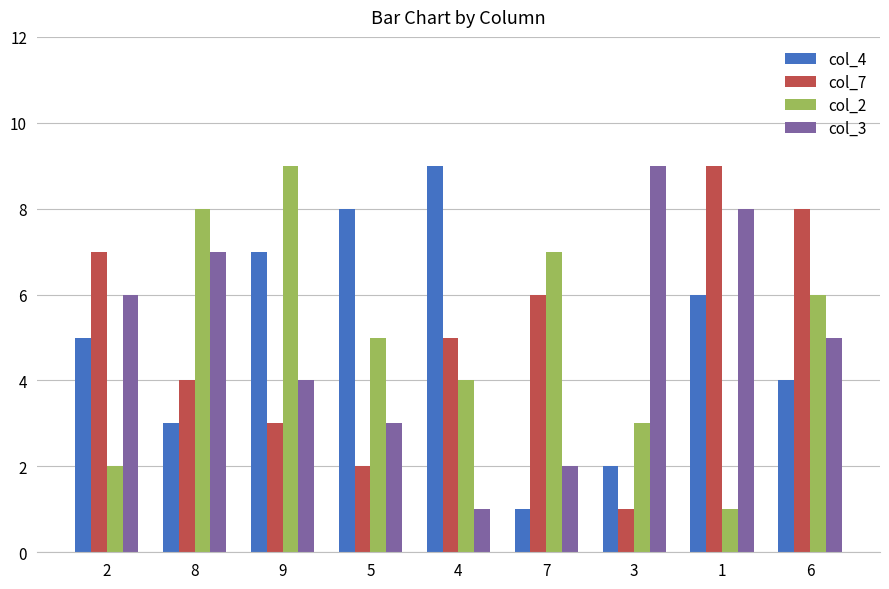

What is the difference between the col_3 values at 1 and 7?

6